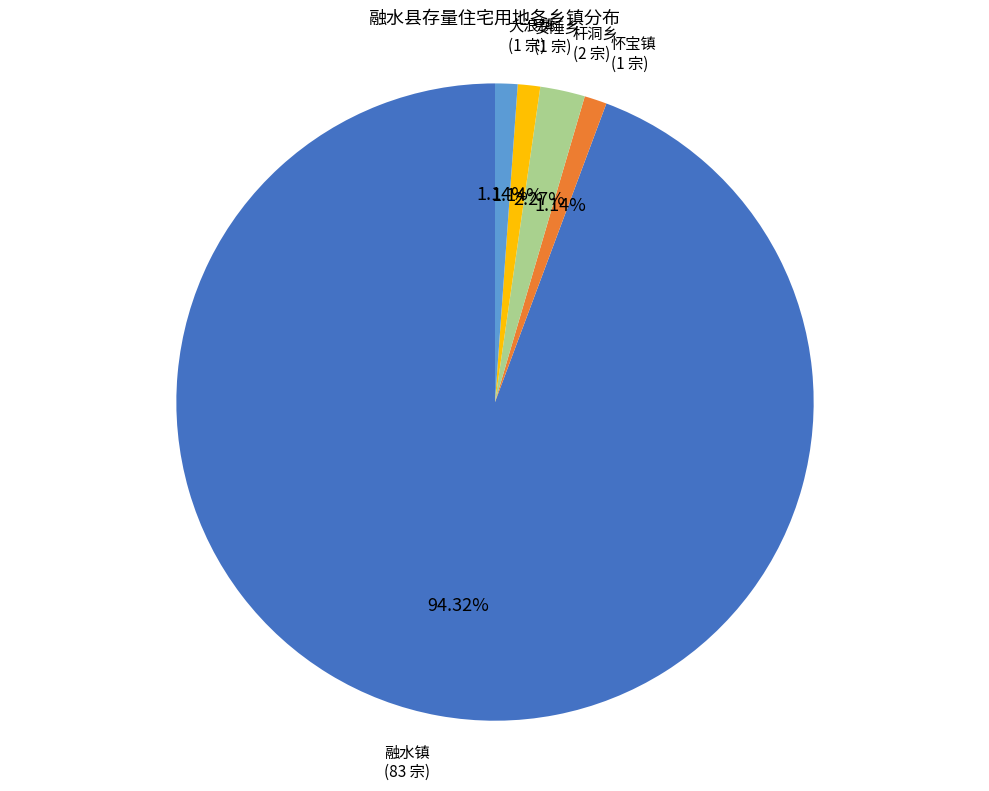

What is the ratio of the value at 杆洞乡 to the value at 大浪镇?

2.0